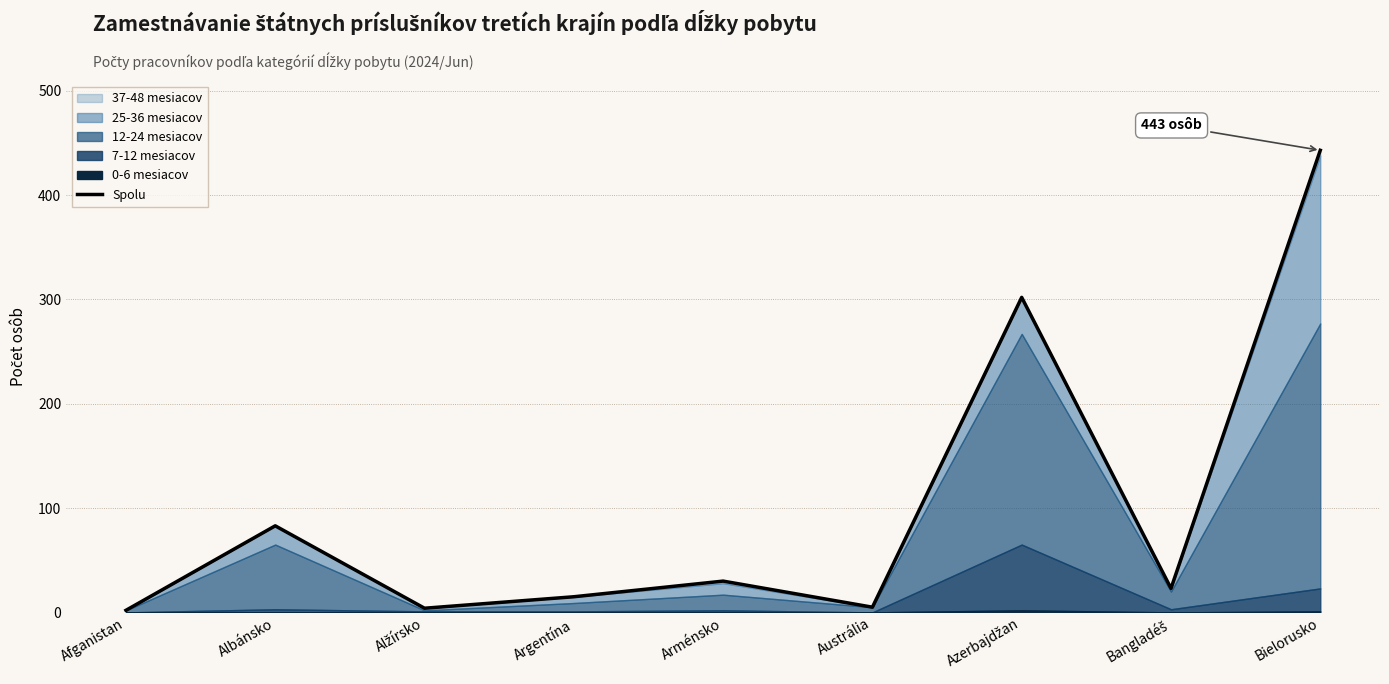

Reading left to right, list all the values displayed in this chart.

2	83	4	15	30	5	302	23	443